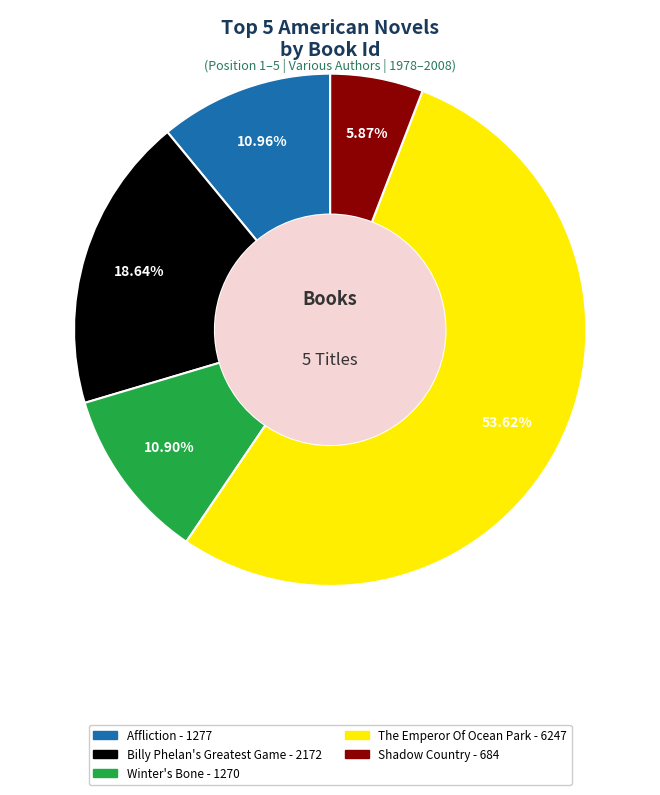

What is the ratio of the value at Winter's Bone to the value at Affliction?

1.0